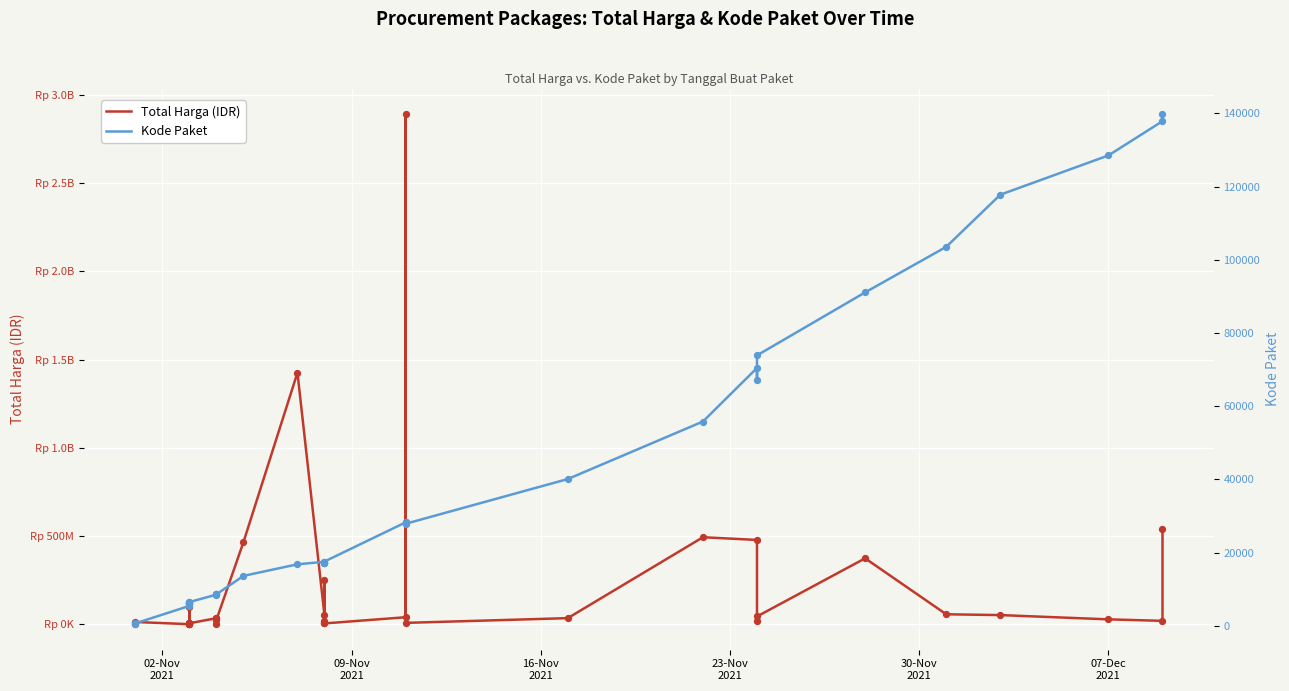

Is the value of Total Harga (IDR) at 14 greater than the value of Kode Paket at 11?

Yes